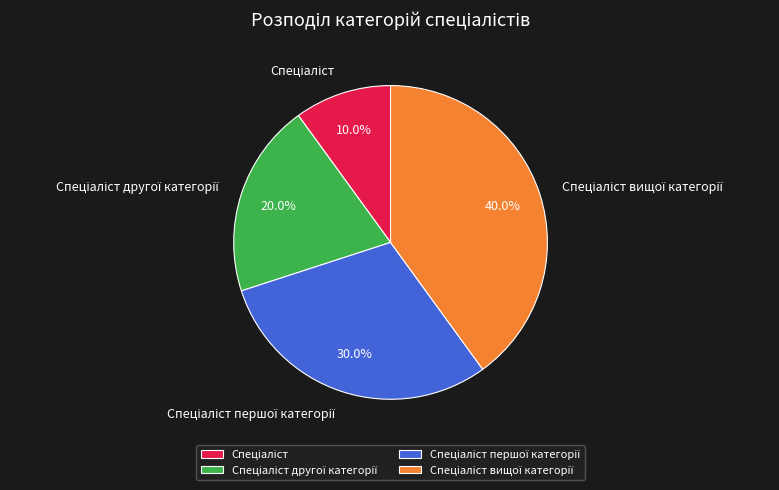

Is there a majority slice in this chart?

No